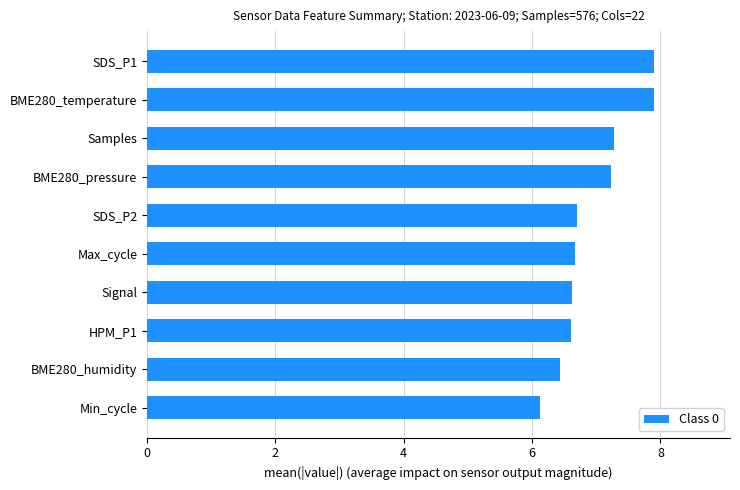

What is the sum of all values?

69.5